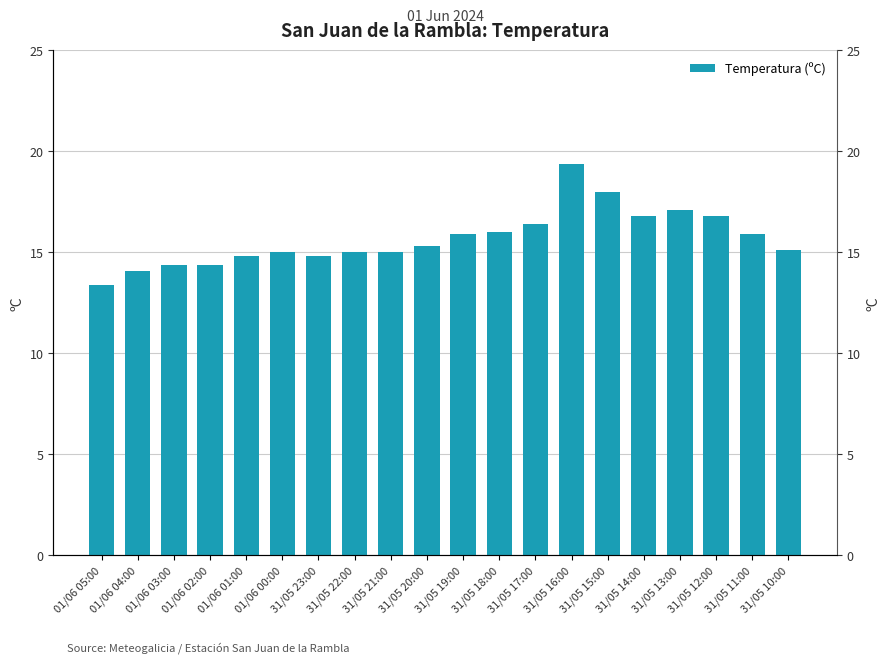

What is the difference between the maximum and minimum values?

6.0